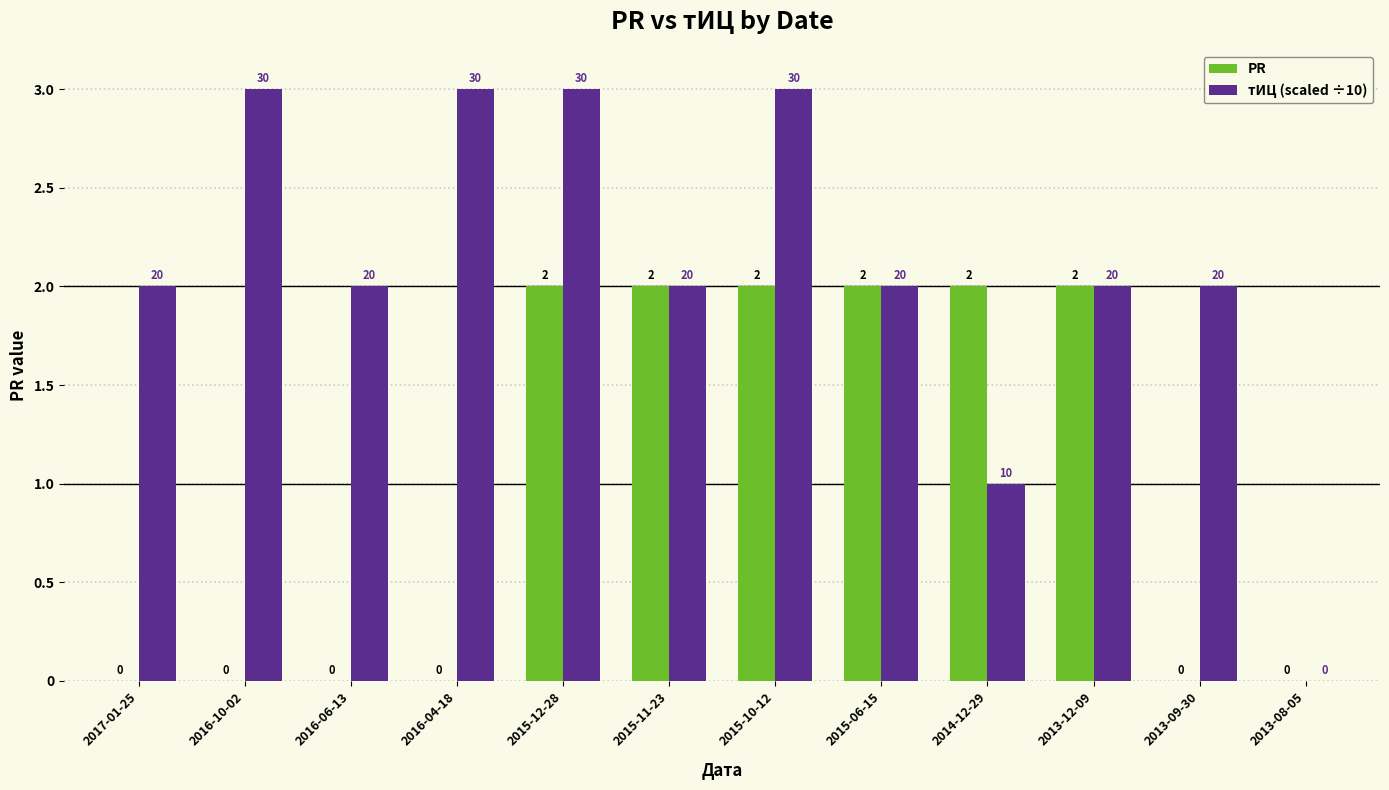

Reading left to right, list all the values displayed in this chart.

PR: 2017-01-25=0	2016-10-02=0	2016-06-13=0	2016-04-18=0	2015-12-28=2	2015-11-23=2	2015-10-12=2	2015-06-15=2	2014-12-29=2	2013-12-09=2	2013-09-30=0	2013-08-05=0
тИЦ (scaled ÷10): 2017-01-25=2	2016-10-02=3	2016-06-13=2	2016-04-18=3	2015-12-28=3	2015-11-23=2	2015-10-12=3	2015-06-15=2	2014-12-29=1	2013-12-09=2	2013-09-30=2	2013-08-05=0